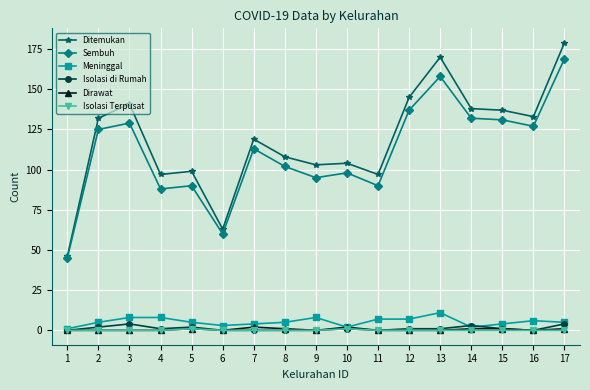

How many data points does each series have?

17